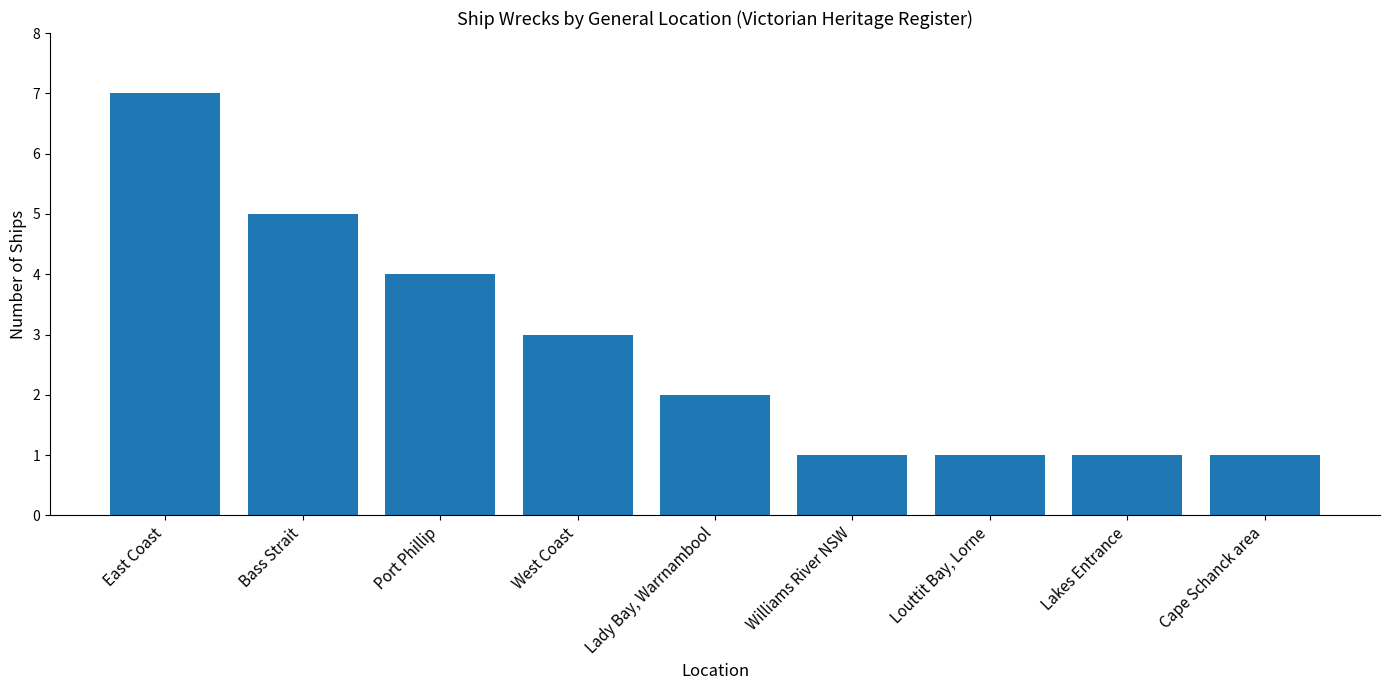

Reading left to right, transcribe all the data shown in this chart.

East Coast=7	Bass Strait=5	Port Phillip=4	West Coast=3	Lady Bay, Warrnambool=2	Williams River NSW=1	Louttit Bay, Lorne=1	Lakes Entrance=1	Cape Schanck area=1